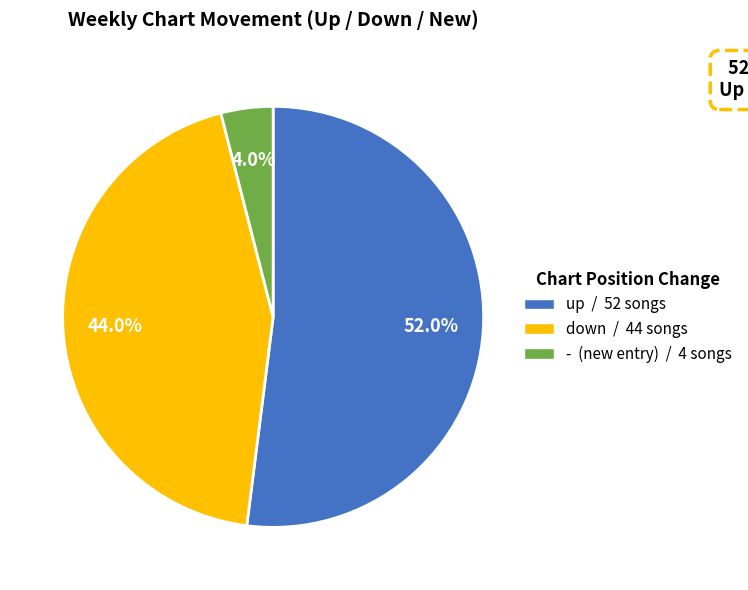

Which slice represents more than half of the pie?

up